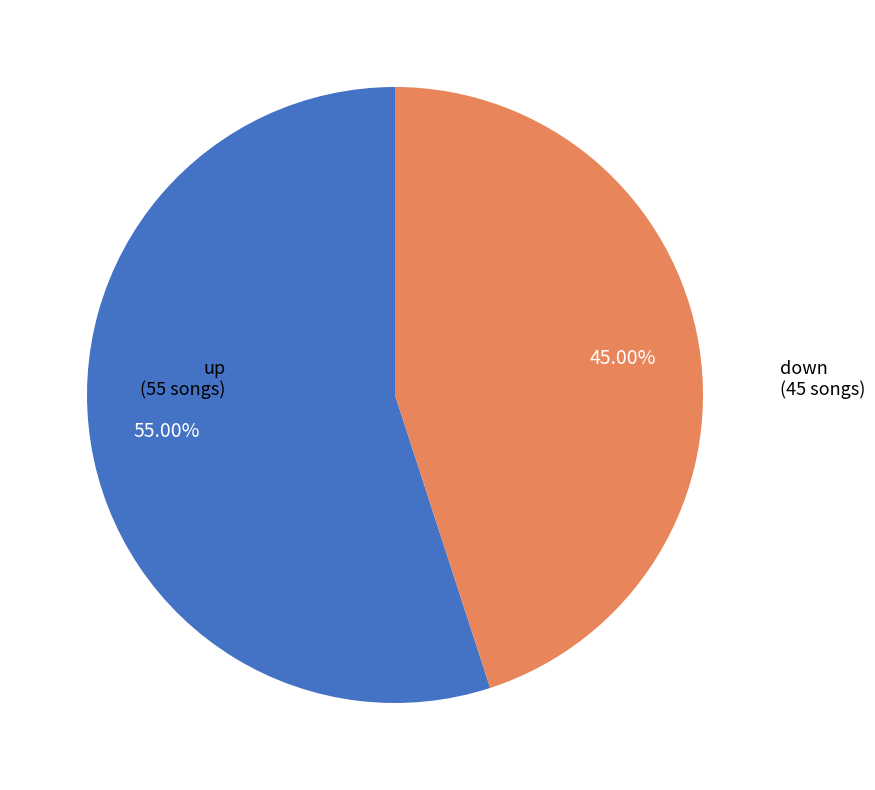

How many slices are in this pie chart?

2